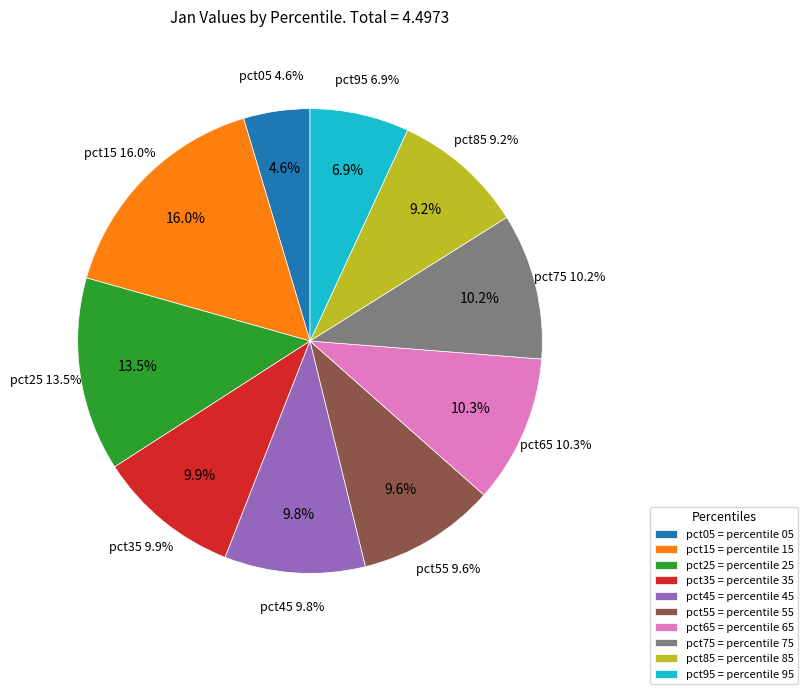

What percentage is the pct25 slice, to the nearest percent?

13%